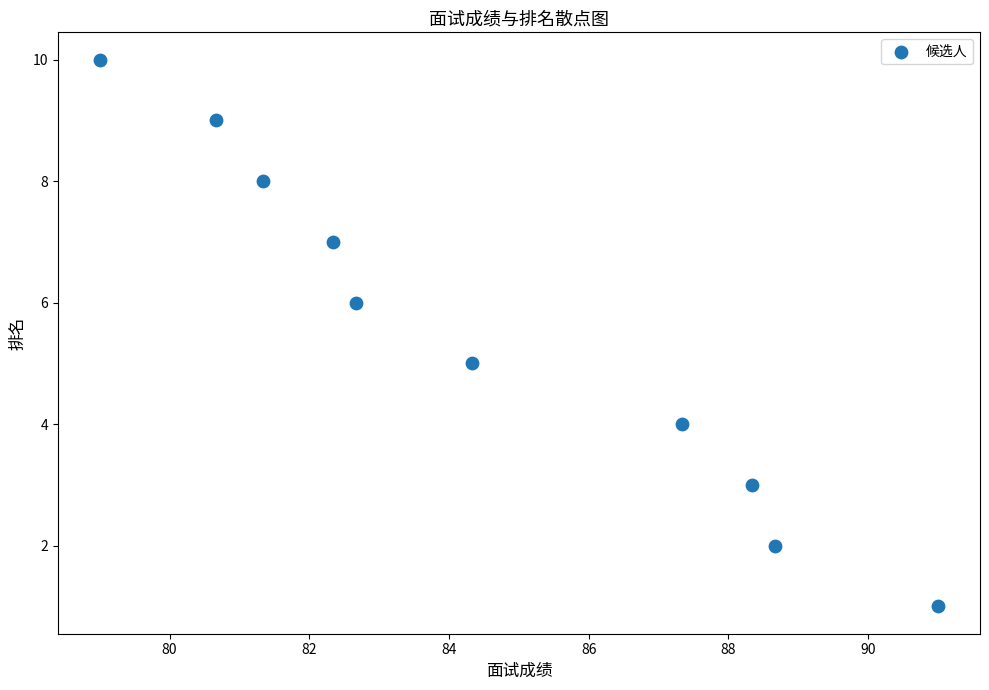

What is the average Y value?

6